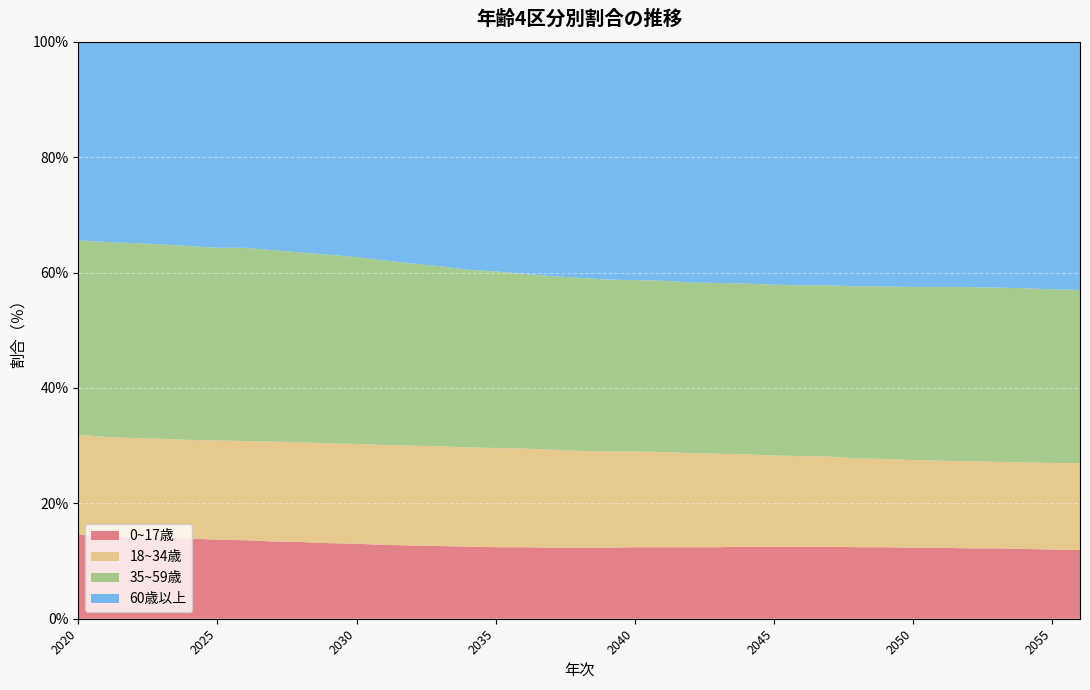

Reading right to left, extract all data points from this chart.

0~17歳: 2056=11.9	2055=12.0	2054=12.1	2053=12.2	2052=12.2	2051=12.3	2050=12.3	2049=12.4	2048=12.4	2047=12.5	2046=12.5	2045=12.5	2044=12.5	2043=12.4	2042=12.4	2041=12.4	2040=12.4	2039=12.3	2038=12.3	2037=12.3	2036=12.4	2035=12.4	2034=12.5	2033=12.6	2032=12.7	2031=12.8	2030=13.0	2029=13.1	2028=13.3	2027=13.4	2026=13.6	2025=13.7	2024=13.9	2023=14.1	2022=14.2	2021=14.4	2020=14.6
18~34歳: 2056=15.1	2055=15.0	2054=15.0	2053=15.0	2052=15.1	2051=15.1	2050=15.2	2049=15.3	2048=15.4	2047=15.6	2046=15.7	2045=15.8	2044=16.0	2043=16.2	2042=16.3	2041=16.5	2040=16.6	2039=16.7	2038=16.8	2037=17.0	2036=17.1	2035=17.2	2034=17.2	2033=17.3	2032=17.3	2031=17.3	2030=17.3	2029=17.3	2028=17.3	2027=17.3	2026=17.2	2025=17.2	2024=17.1	2023=17.1	2022=17.1	2021=17.1	2020=17.3
35~59歳: 2056=30.0	2055=30.1	2054=30.2	2053=30.2	2052=30.2	2051=30.1	2050=30.0	2049=29.9	2048=29.8	2047=29.7	2046=29.6	2045=29.6	2044=29.6	2043=29.6	2042=29.6	2041=29.7	2040=29.7	2039=29.8	2038=30.0	2037=30.1	2036=30.3	2035=30.6	2034=30.8	2033=31.2	2032=31.6	2031=32.0	2030=32.4	2029=32.7	2028=32.9	2027=33.2	2026=33.5	2025=33.4	2024=33.6	2023=33.7	2022=33.8	2021=33.8	2020=33.7
60歳以上: 2056=43.0	2055=42.8	2054=42.7	2053=42.6	2052=42.6	2051=42.5	2050=42.5	2049=42.4	2048=42.4	2047=42.3	2046=42.2	2045=42.1	2044=42.0	2043=41.8	2042=41.6	2041=41.5	2040=41.3	2039=41.1	2038=40.9	2037=40.6	2036=40.3	2035=39.9	2034=39.4	2033=38.9	2032=38.3	2031=37.8	2030=37.3	2029=36.9	2028=36.5	2027=36.1	2026=35.7	2025=35.7	2024=35.3	2023=35.1	2022=34.9	2021=34.7	2020=34.5